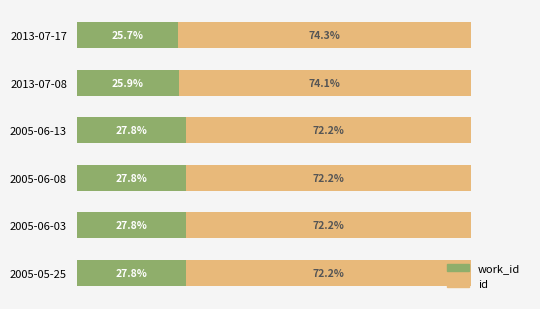

What are all the series names shown in the legend?

work_id, id